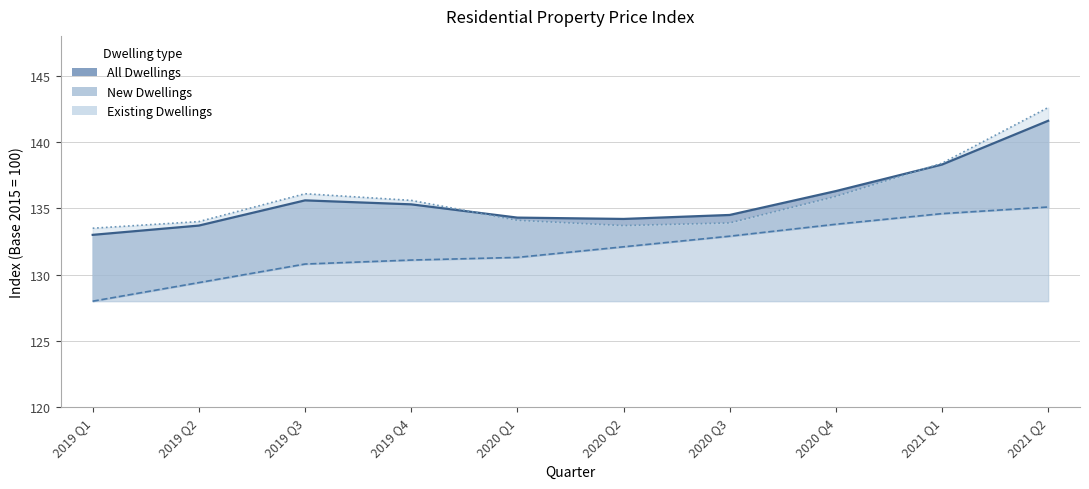

What is the spread (max minus min) of values at 2021 Q1?

3.8